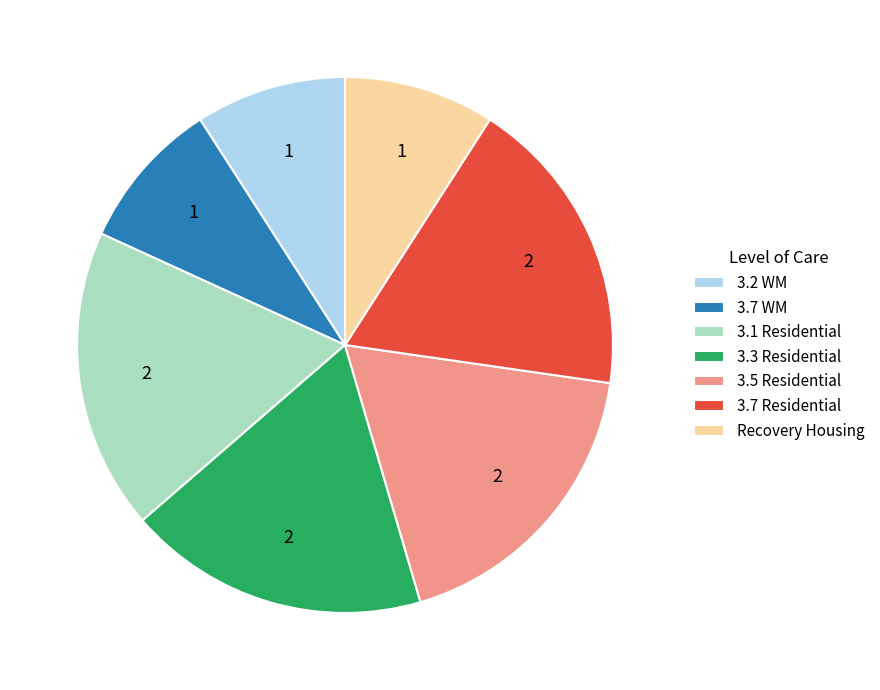

How many segments does this pie chart have?

7